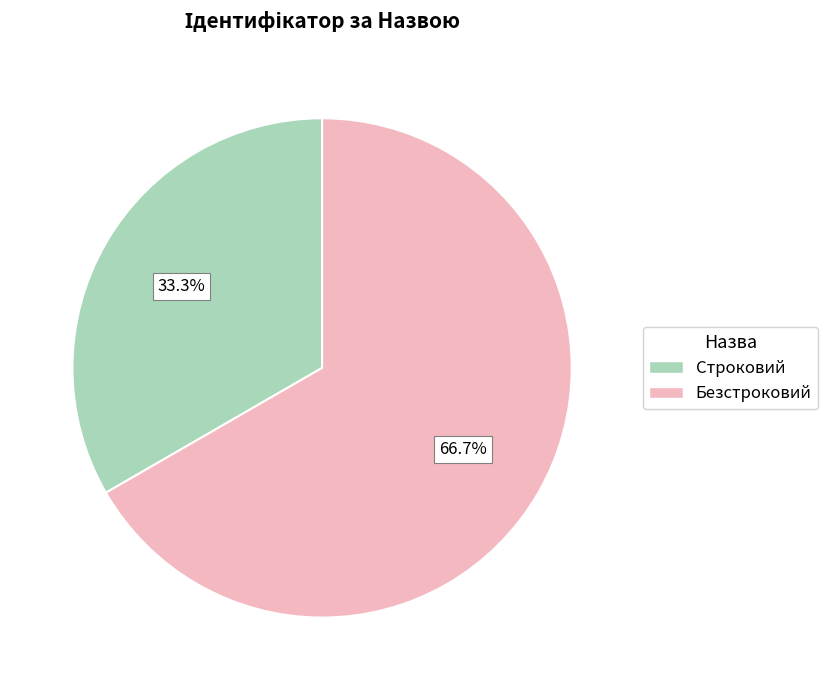

Do Безстроковий and Строковий together represent more than half of the pie?

Yes